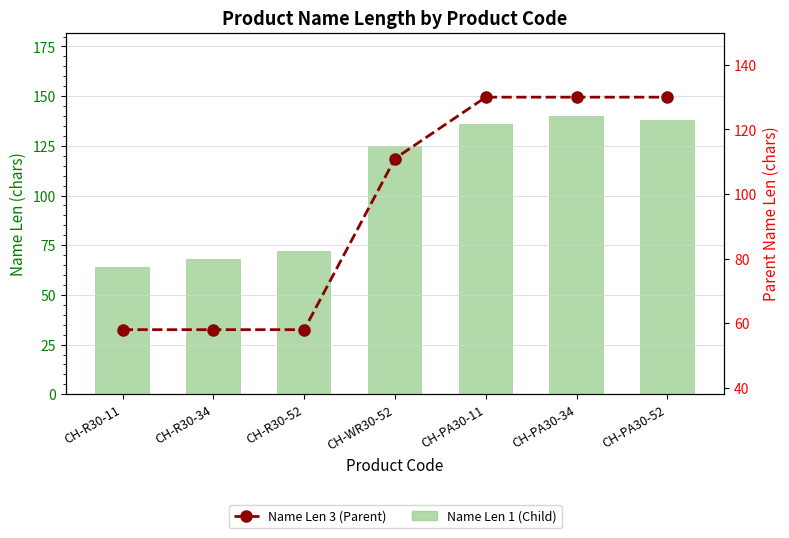

What is the sum of the Name Len 1 values at CH-R30-11 and CH-PA30-52?

202